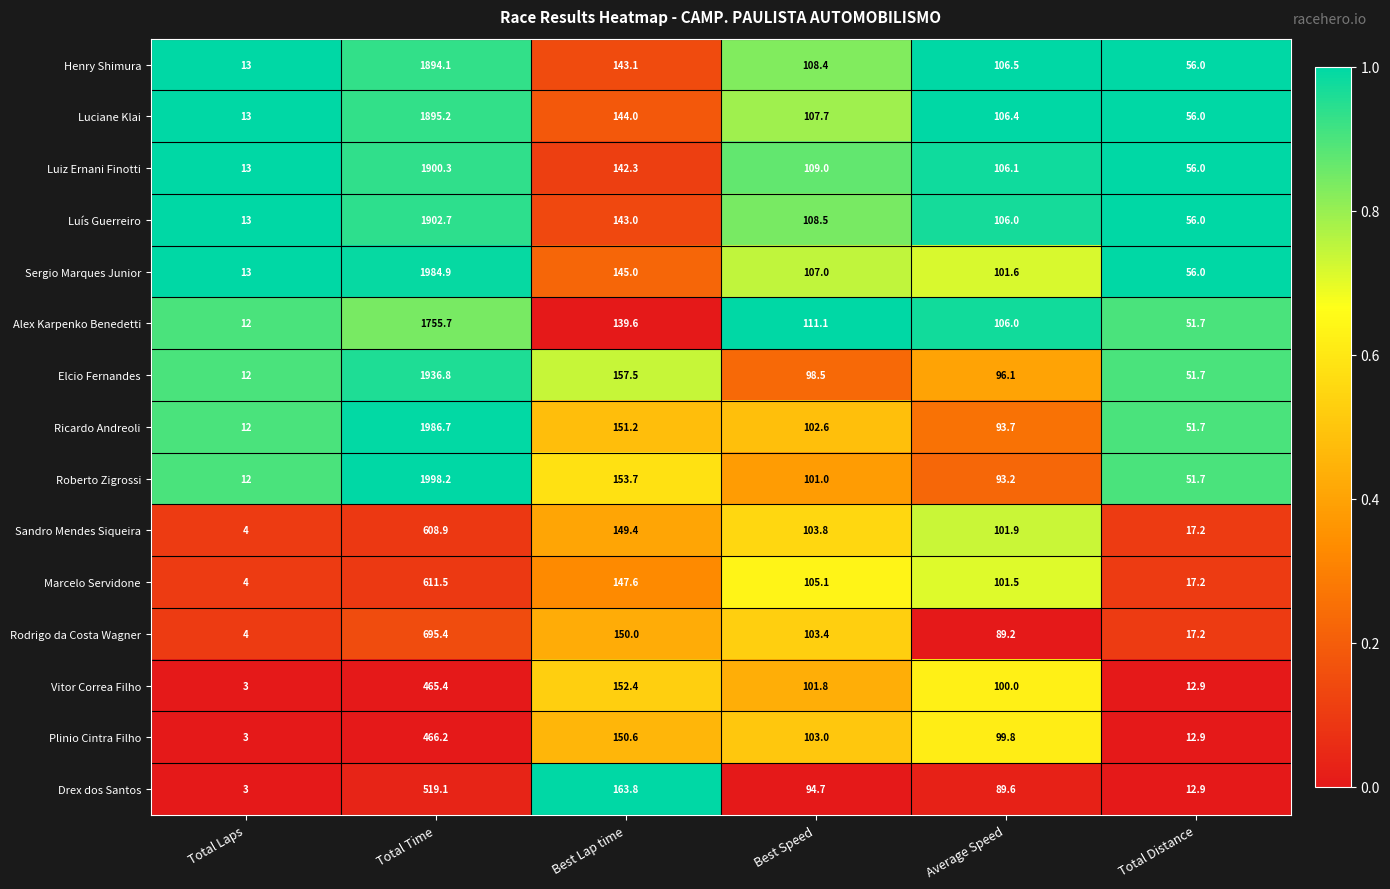

True or false: Alex Karpenko Benedetti has a value of 15.1 at Total Distance.

False